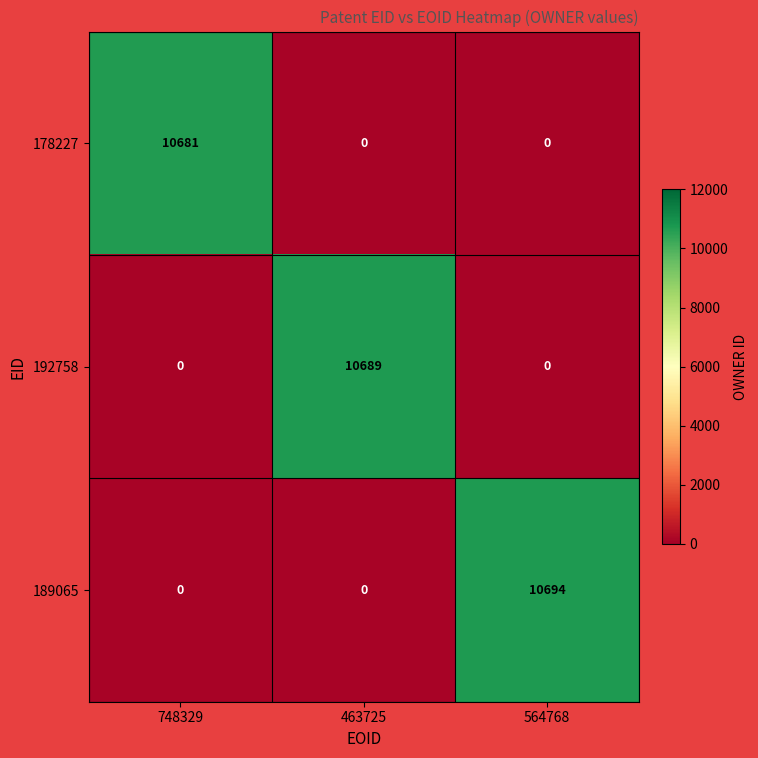

Which series has the largest range (max minus min)?

189065